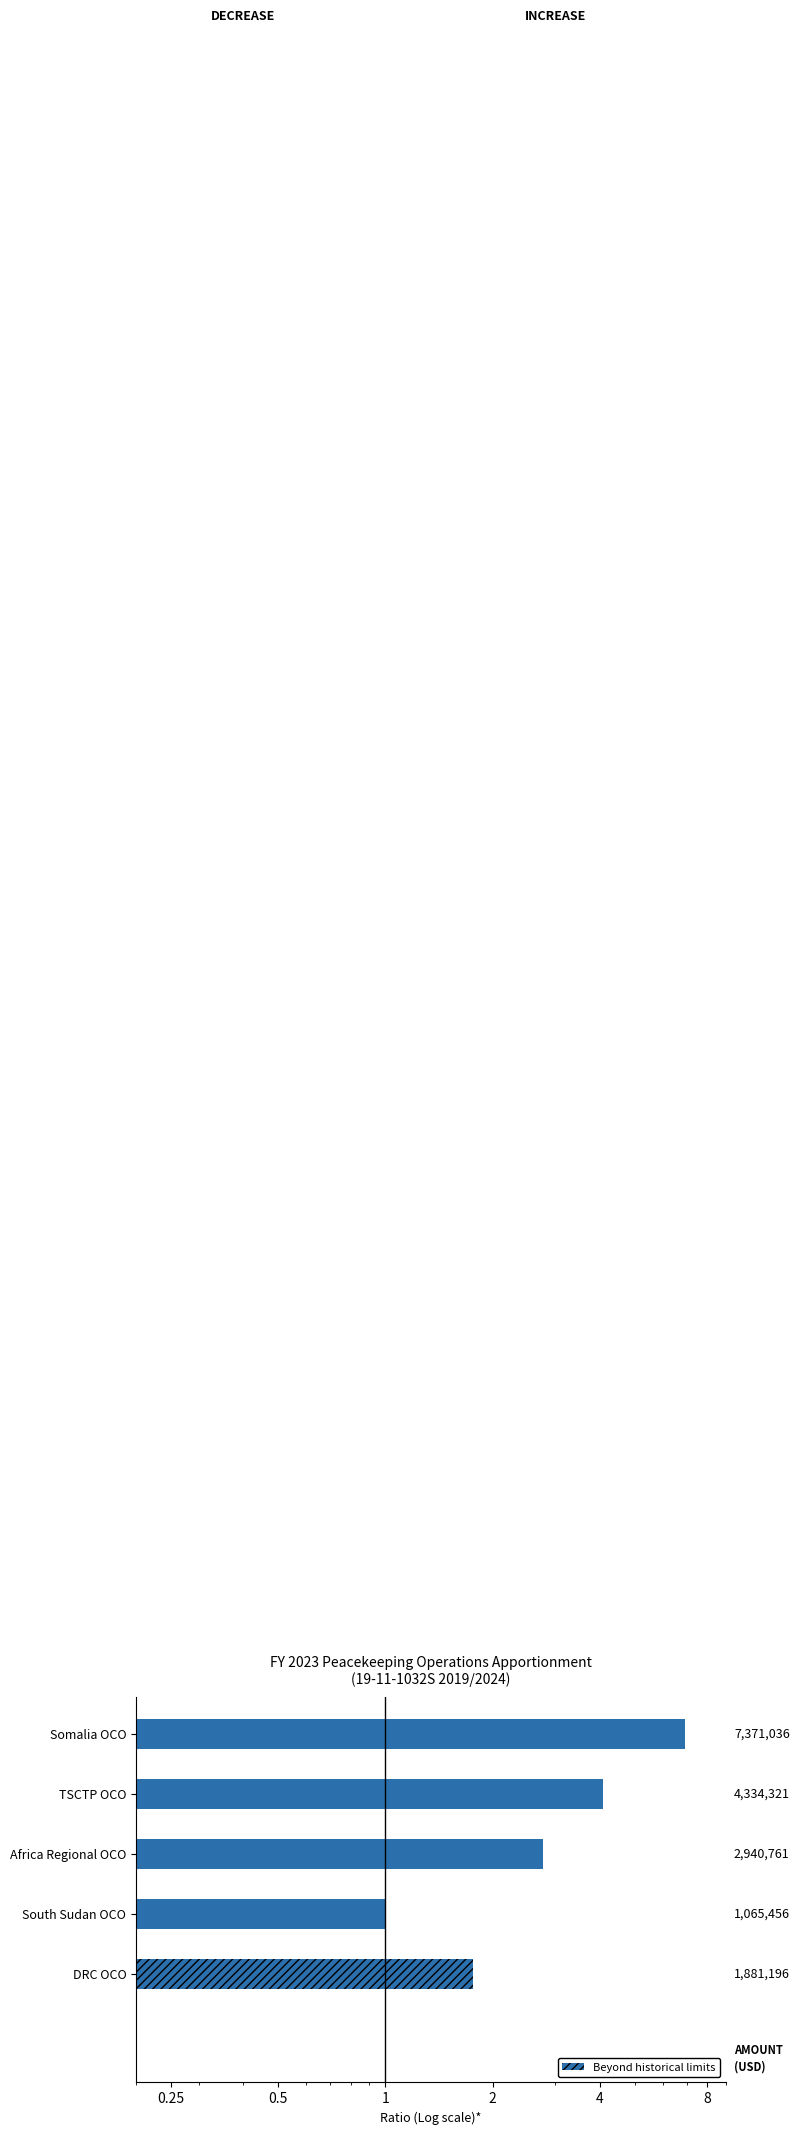

What is the approximate value at DRC OCO?

1.8